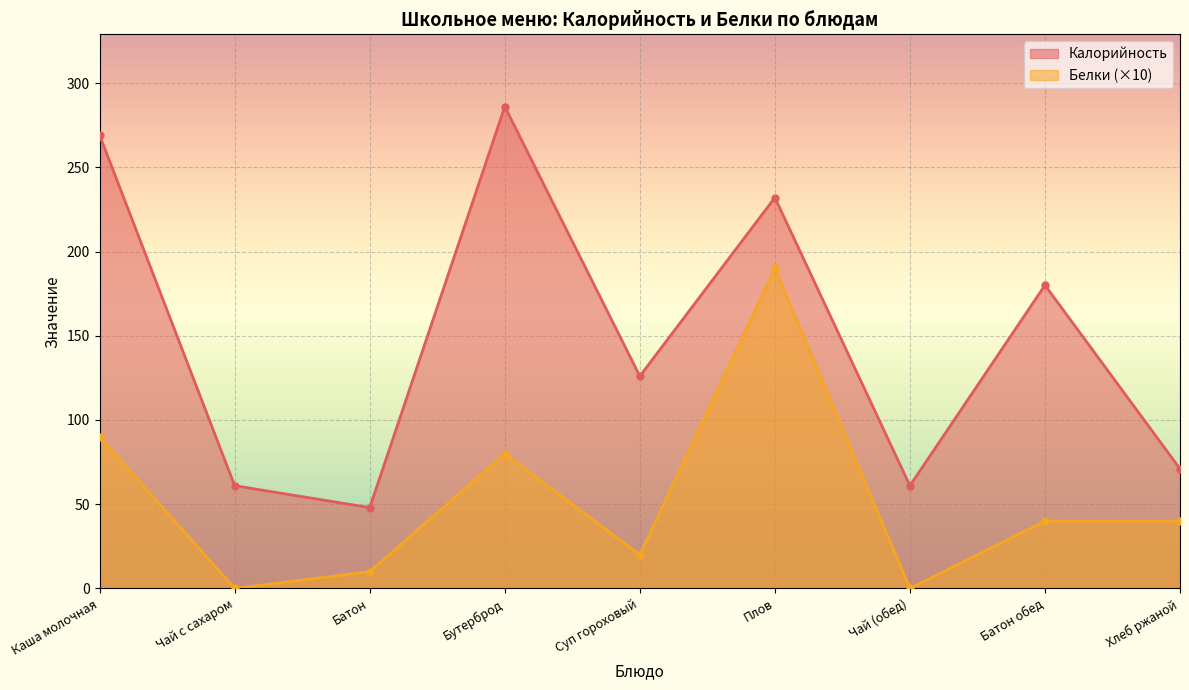

How many data points in Калорийность are less than 126?

4